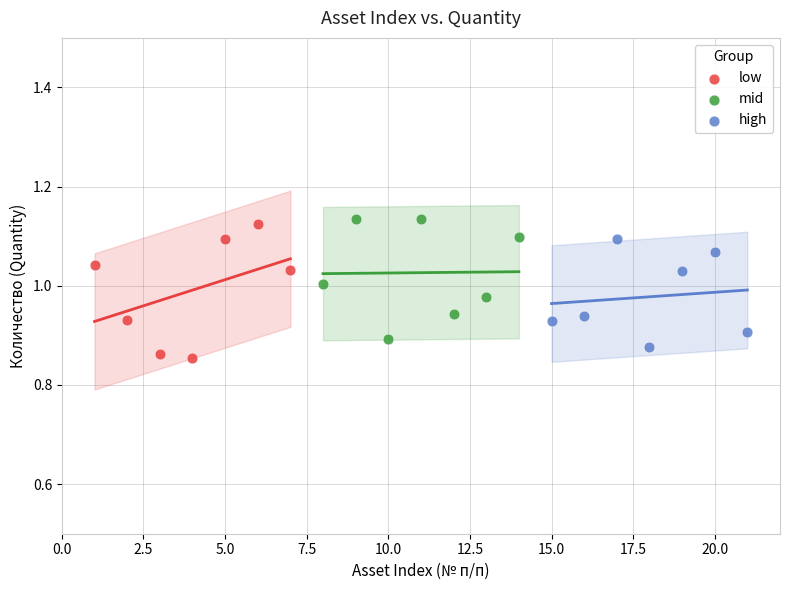

Which series reaches the maximum Y coordinate?

mid